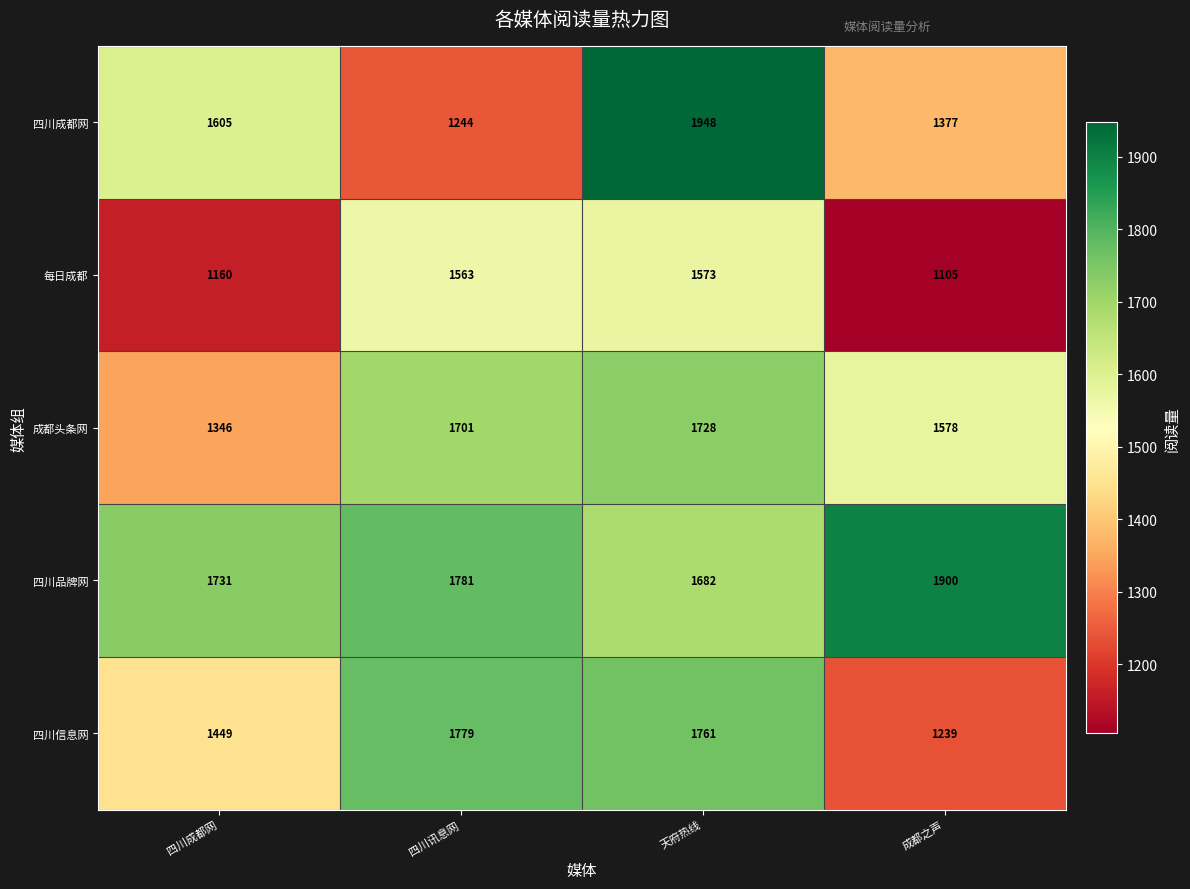

What is the difference between the 成都头条网 values at 成都之声 and 四川讯息网?

123